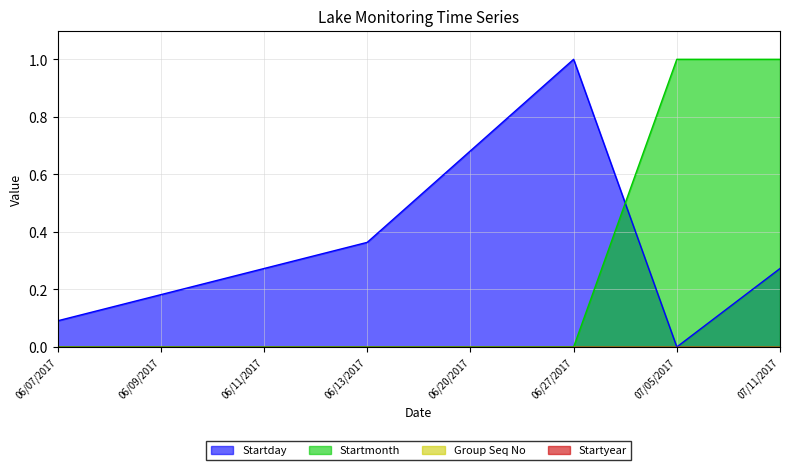

Reading right to left, what are all the values shown in this chart?

Startday: 07/11/2017=0.3	07/05/2017=0.0	06/27/2017=1.0	06/20/2017=0.7	06/13/2017=0.4	06/11/2017=0.3	06/09/2017=0.2	06/07/2017=0.1
Startmonth: 07/11/2017=1.0	07/05/2017=1.0	06/27/2017=0.0	06/20/2017=0.0	06/13/2017=0.0	06/11/2017=0.0	06/09/2017=0.0	06/07/2017=0.0